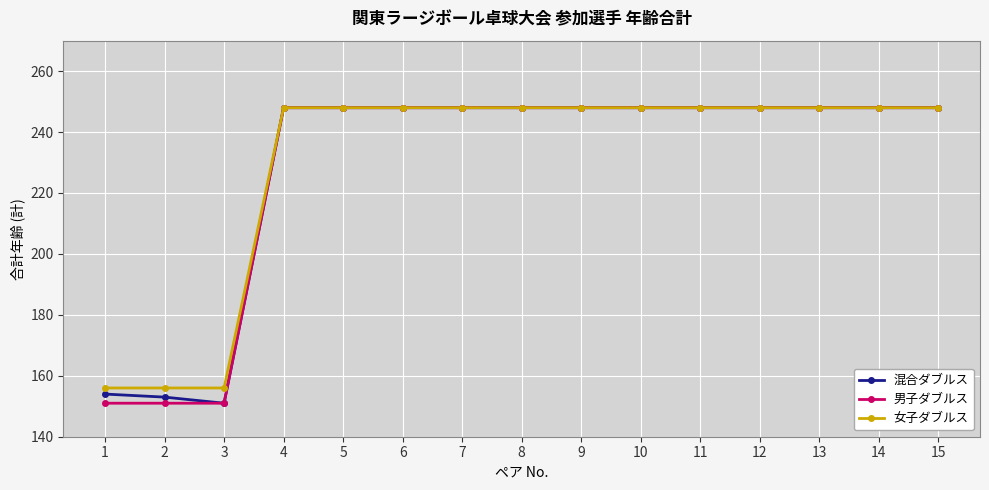

Between 2 and 14, which series saw the biggest shift?

男子ダブルス